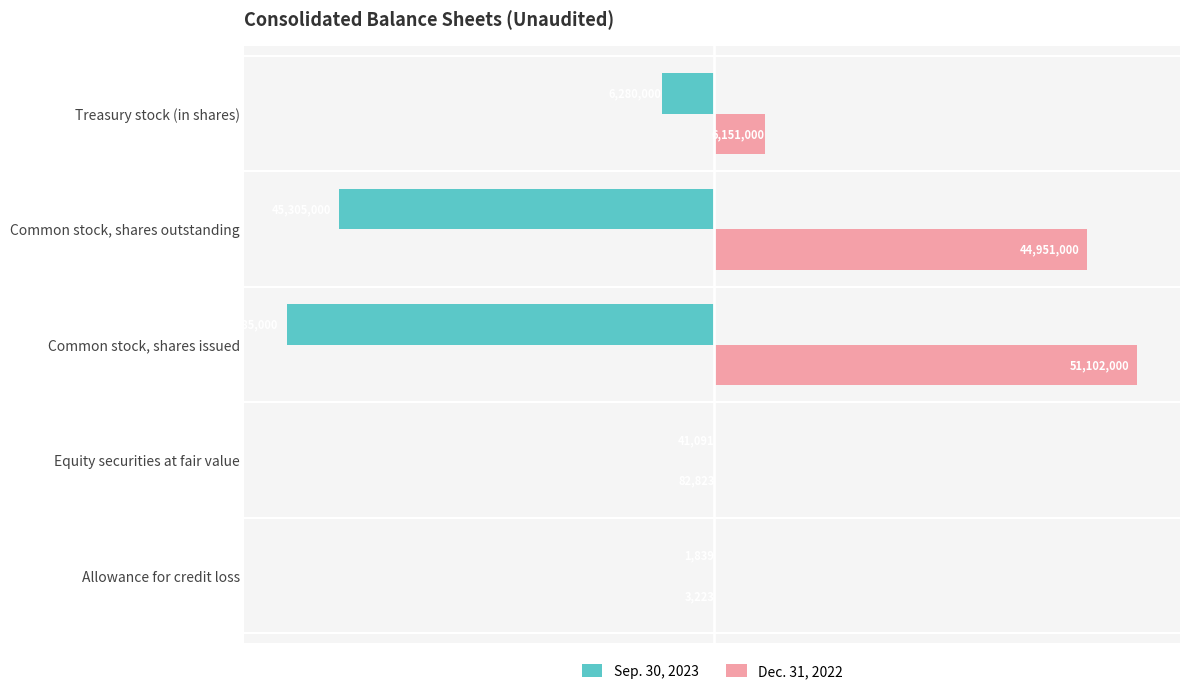

What is the sum of all Sep. 30, 2023 values?

-103212930